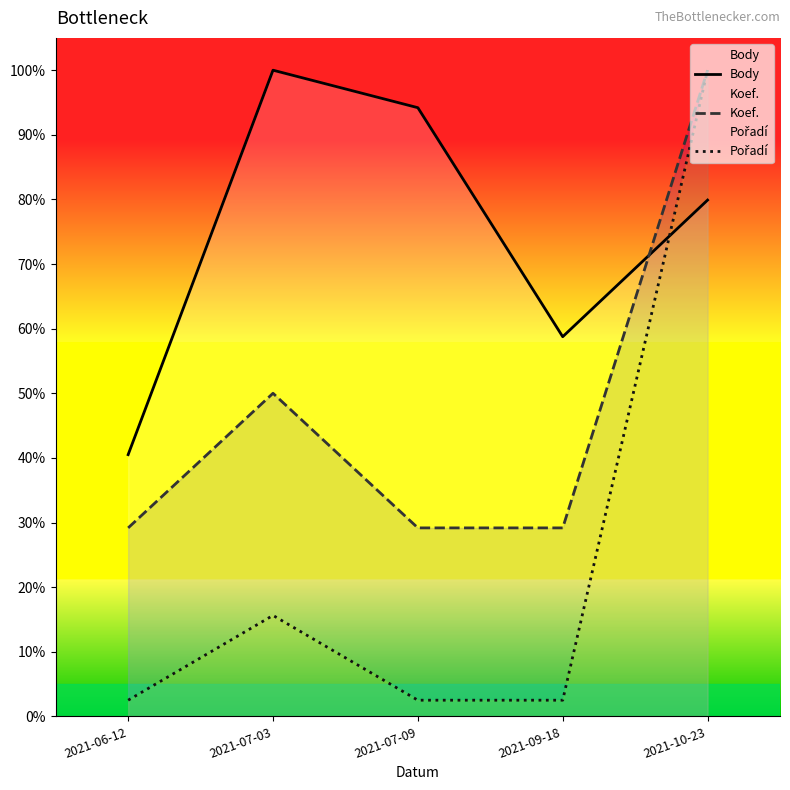

What are all the series names shown in the legend?

Body, Koef., Pořadí